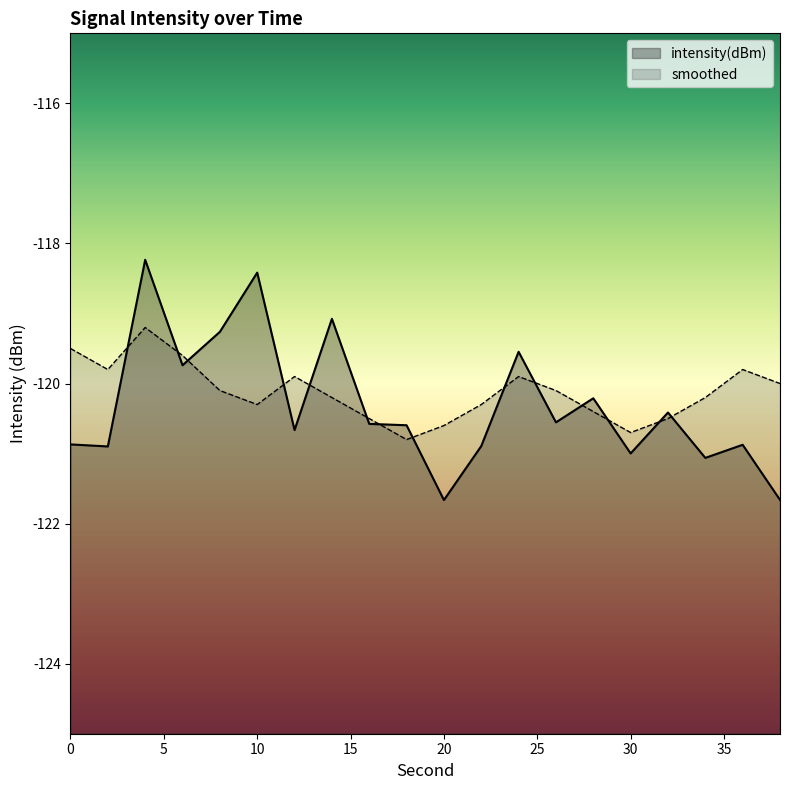

What is the difference between the highest and lowest values at 2?

1.1